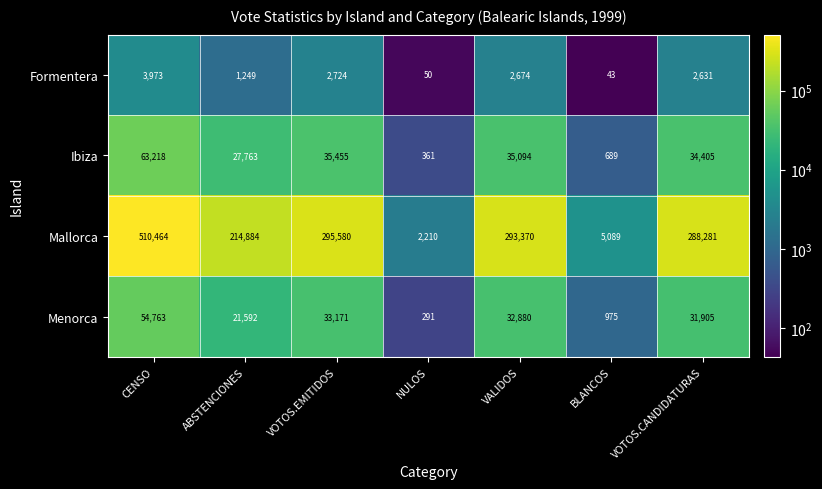

How many data points does each series have?

7